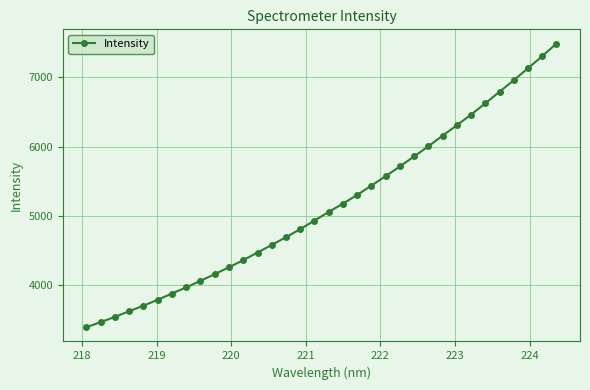

How many values exceed 5054?

17